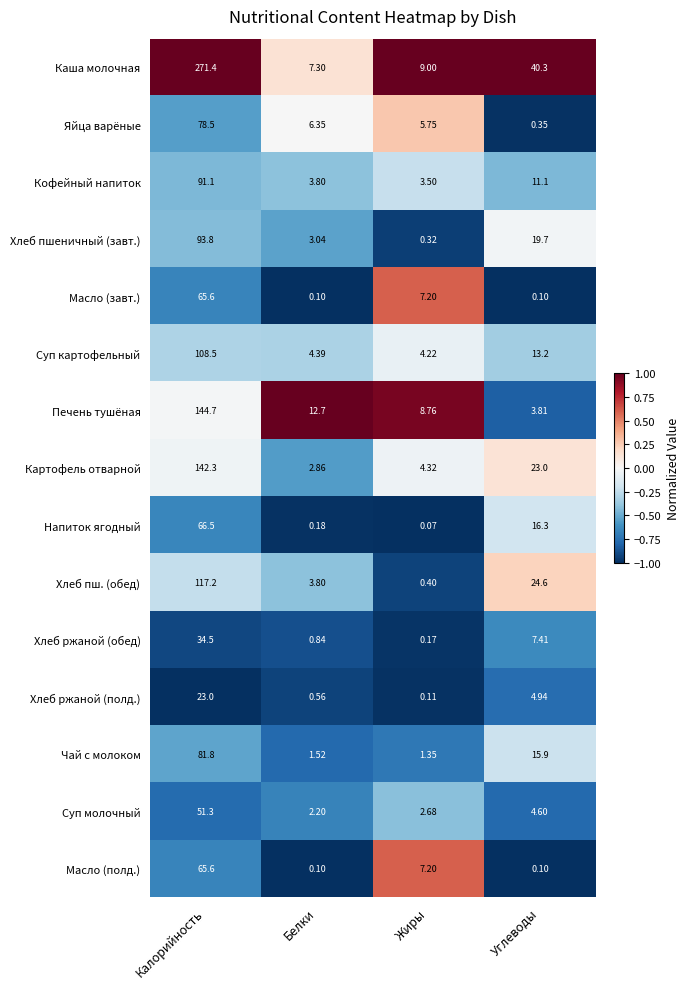

At which label is Суп картофельный closest to 56?

Углеводы